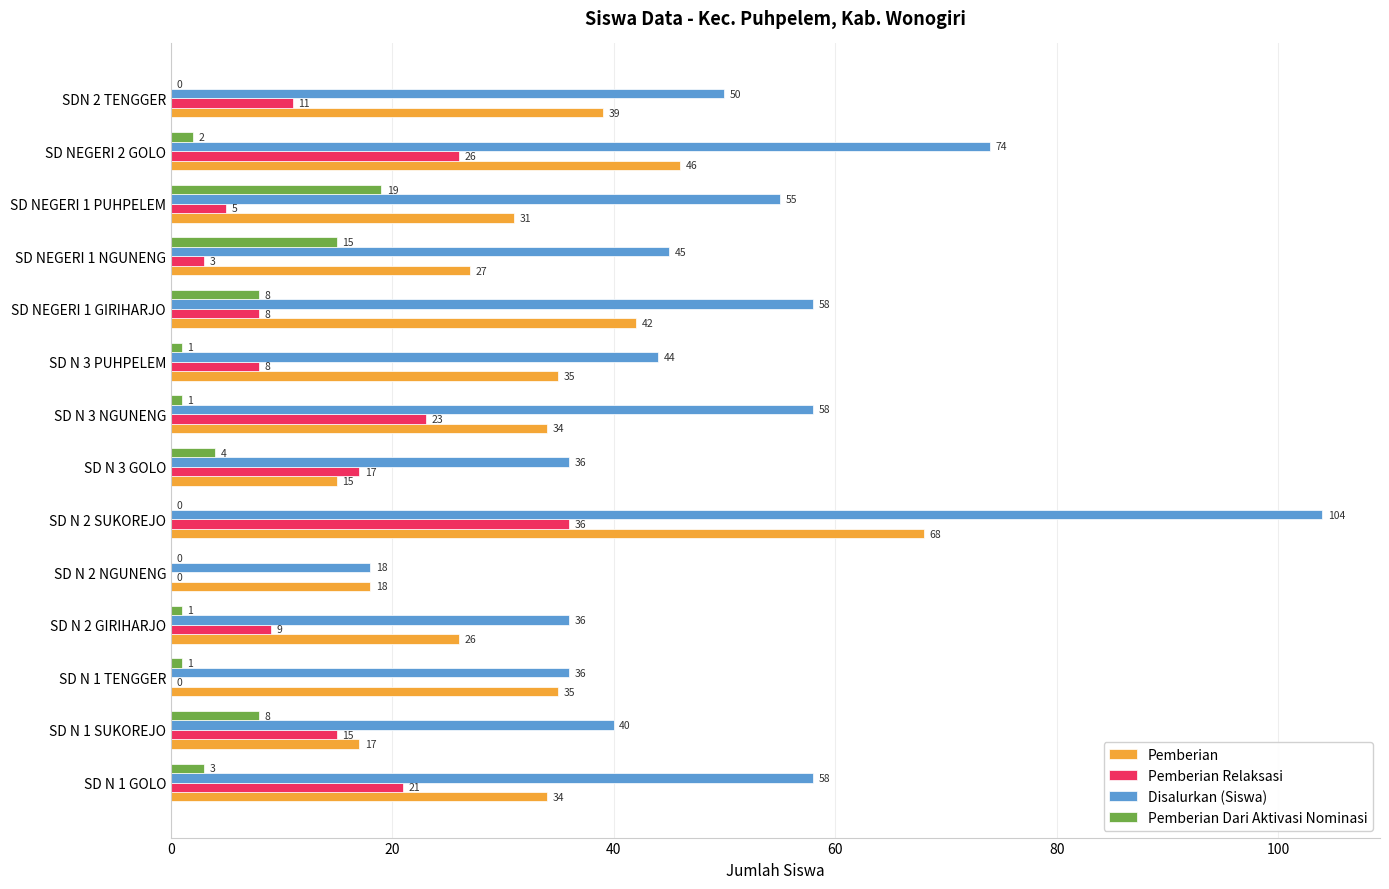

True or false: Pemberian has a value of 34 at SD N 3 NGUNENG.

True